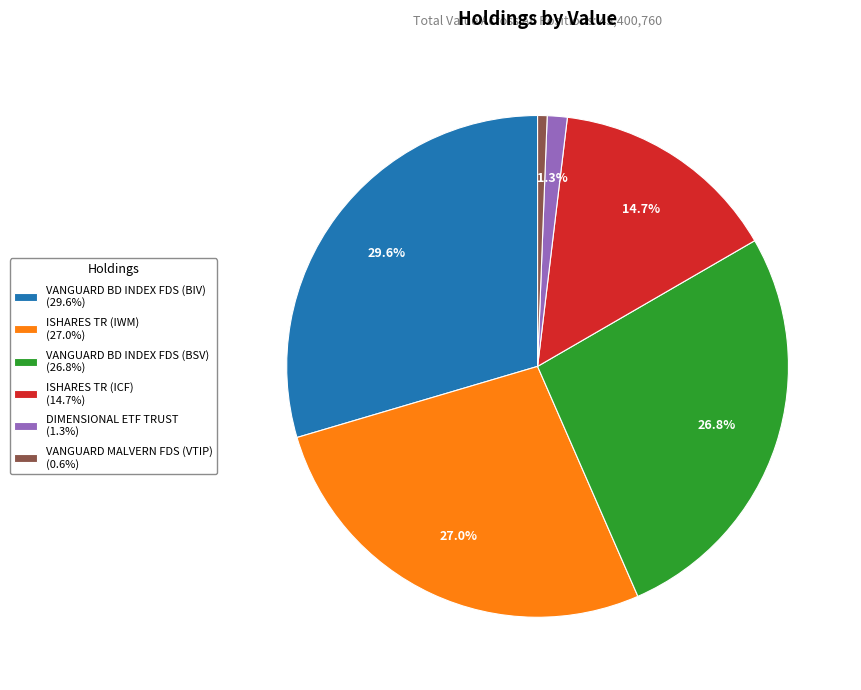

Is it true that VANGUARD MALVERN FDS (VTIP) is 8% of the pie?

False